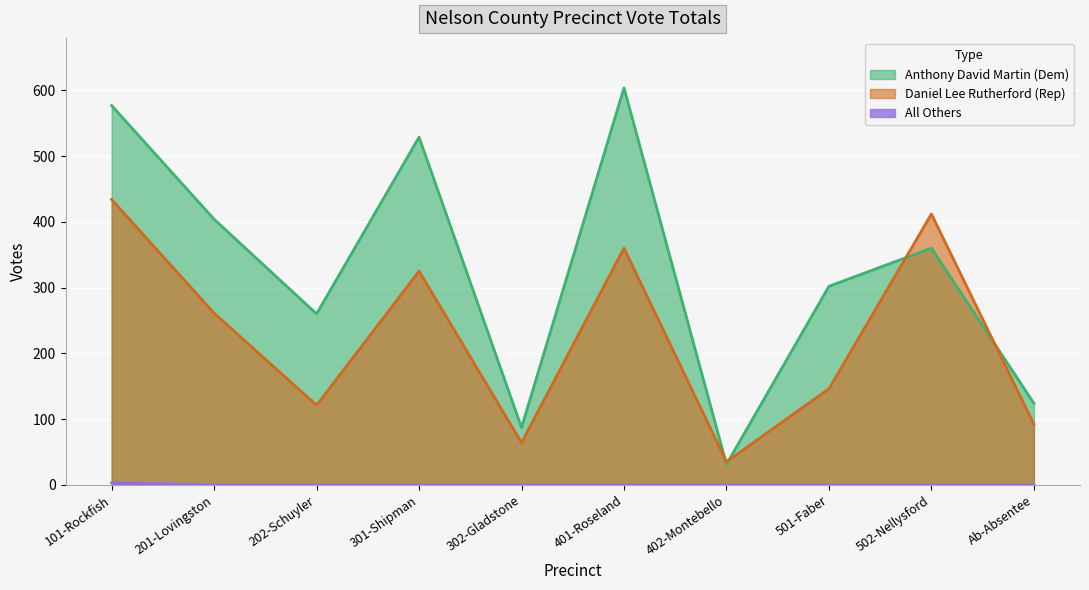

What is the sum of all All Others values?

3